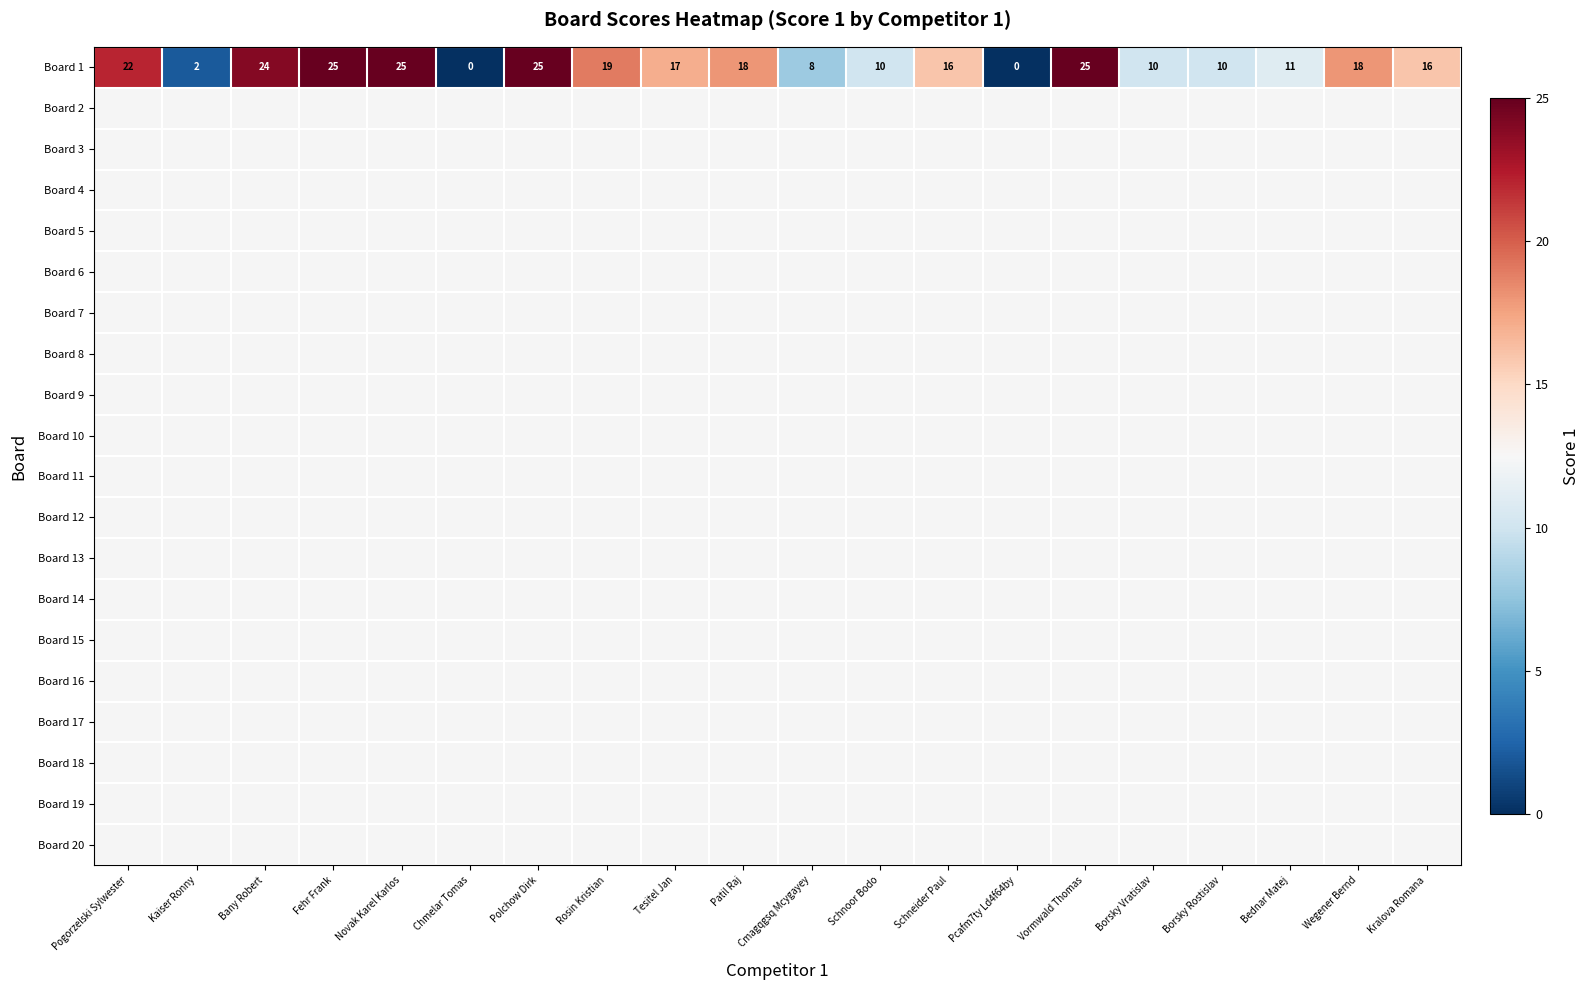

Which category has the highest value across all series?

Fehr Frank